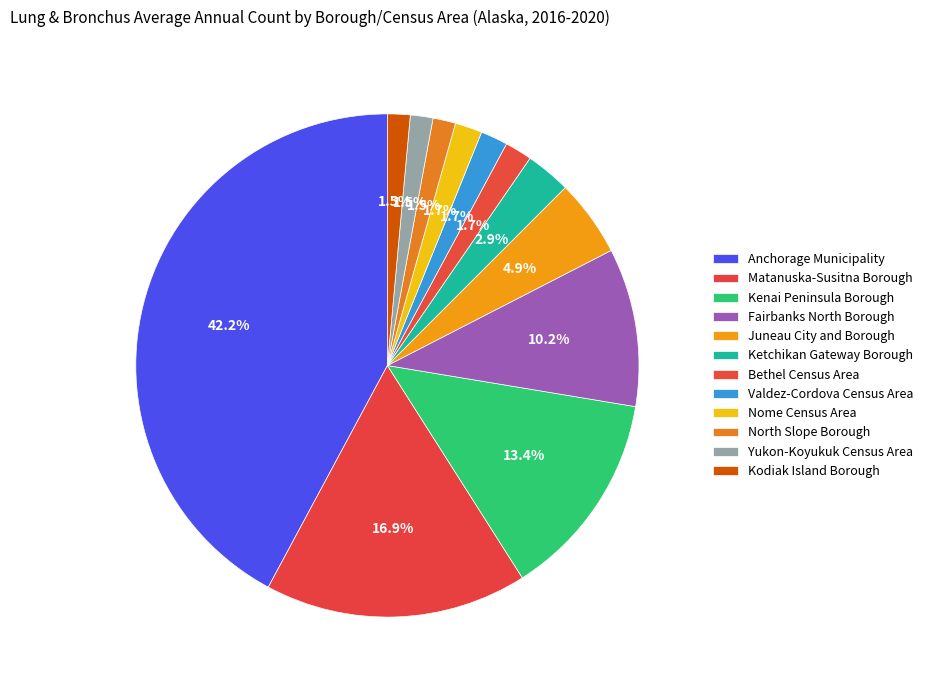

Does Fairbanks North Borough account for over 50% of the chart?

No